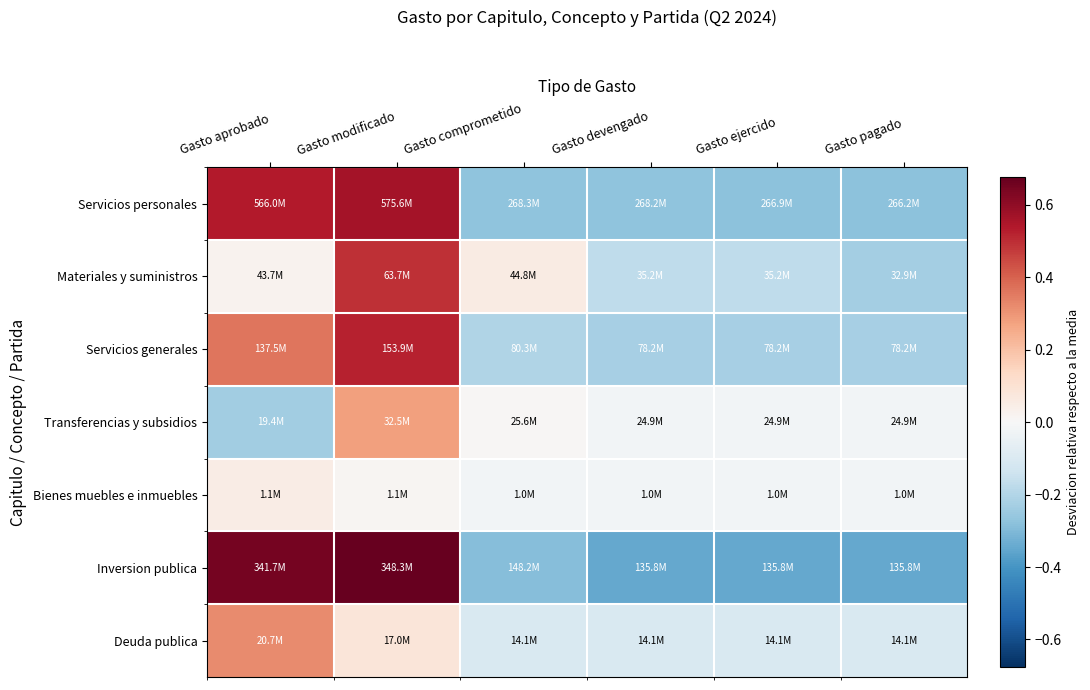

At which category does the chart reach its minimum across all series?

Gasto devengado